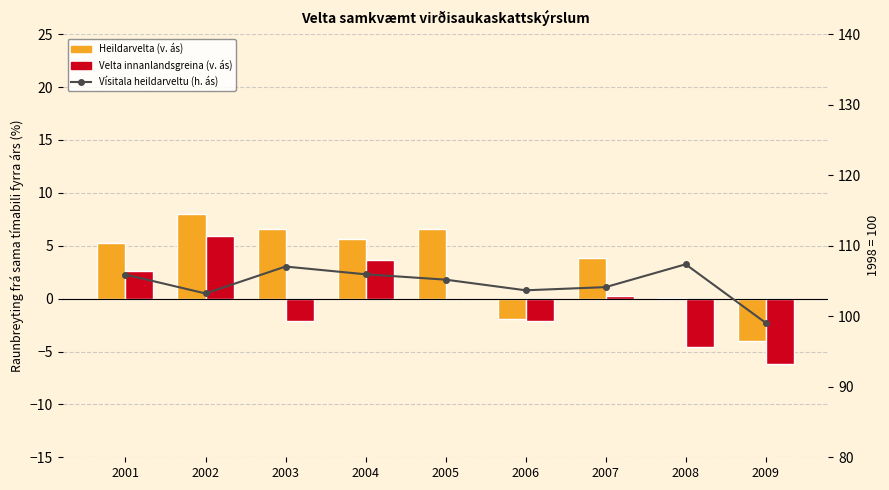

How many values in the Velta innanlandsgreina (v. ás) series are below 0?

4